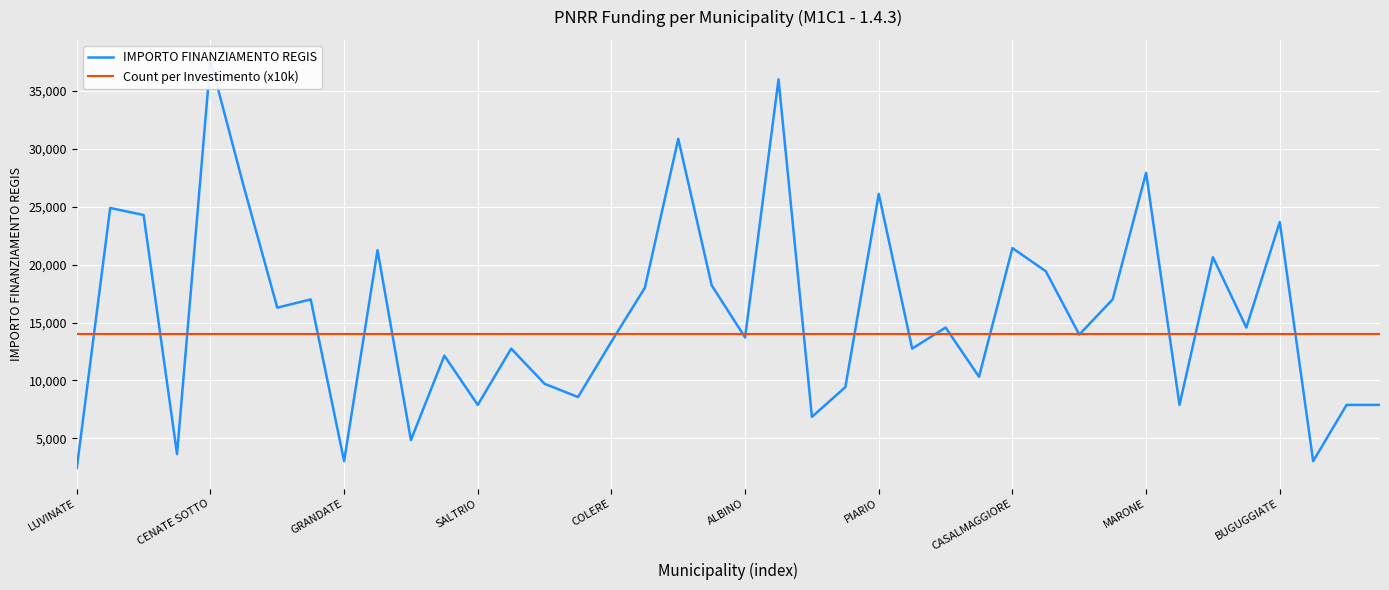

True or false: IMPORTO FINANZIAMENTO REGIS has a value of 2772 at 33.

False